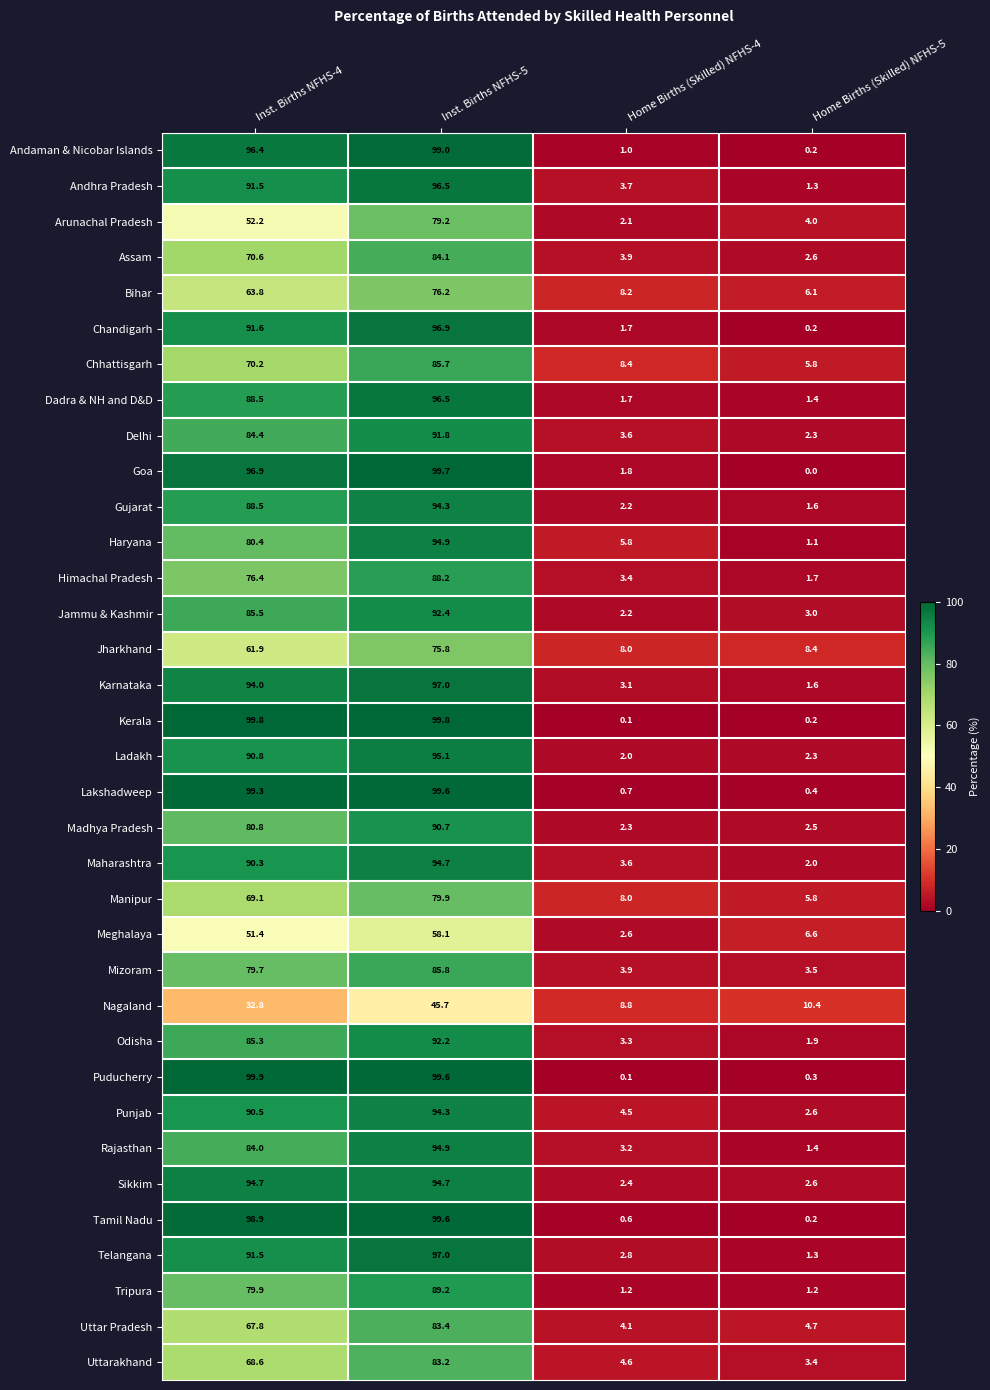

True or false: Madhya Pradesh has a value of 119.6 at Inst. Births NFHS-5.

False